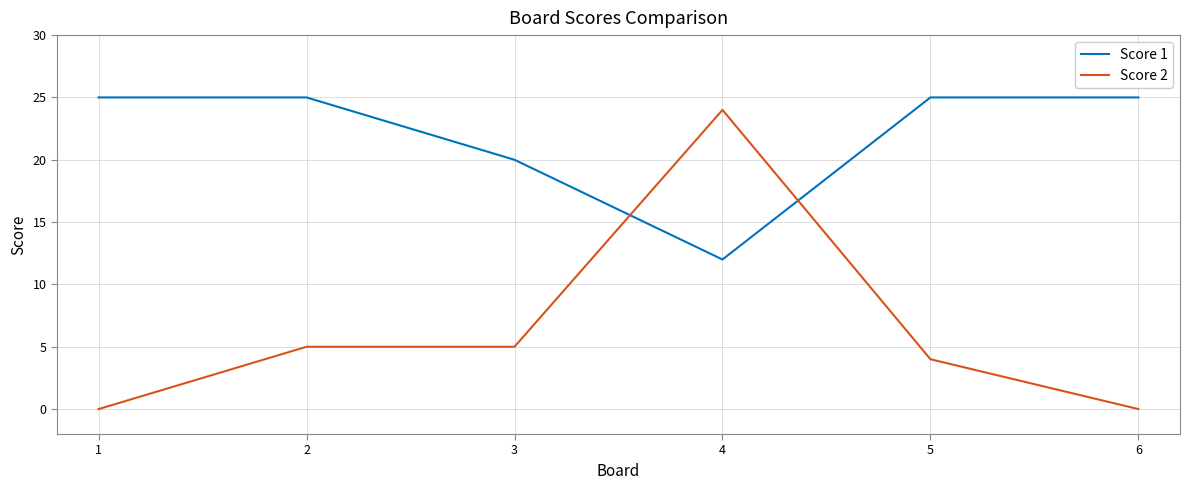

What is the maximum value for Score 1?

25